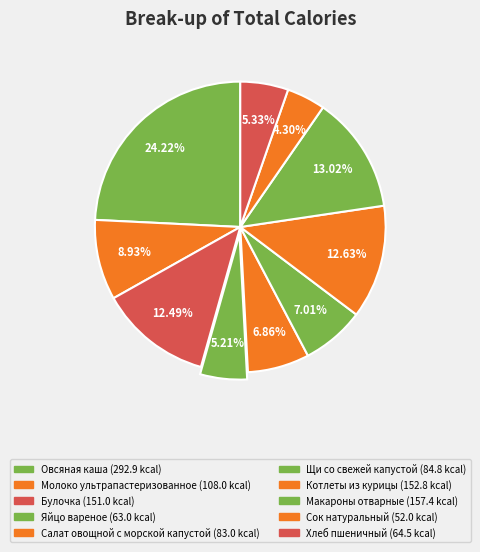

Is it true that Щи со свежей капустой is 13% of the pie?

False